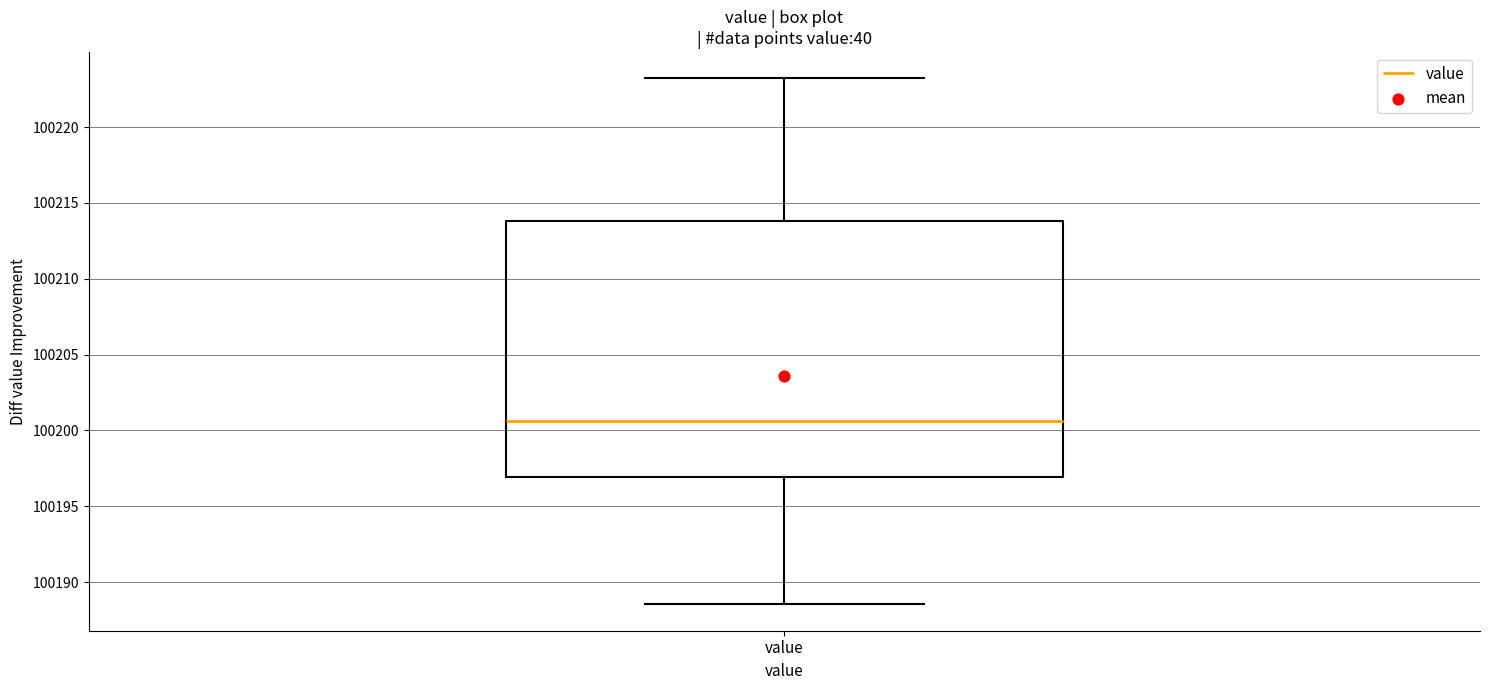

Where is the lower edge of the box for value on the y-axis? The values are not printed on the chart, so give them approximately, as read against the axis.

100197.0